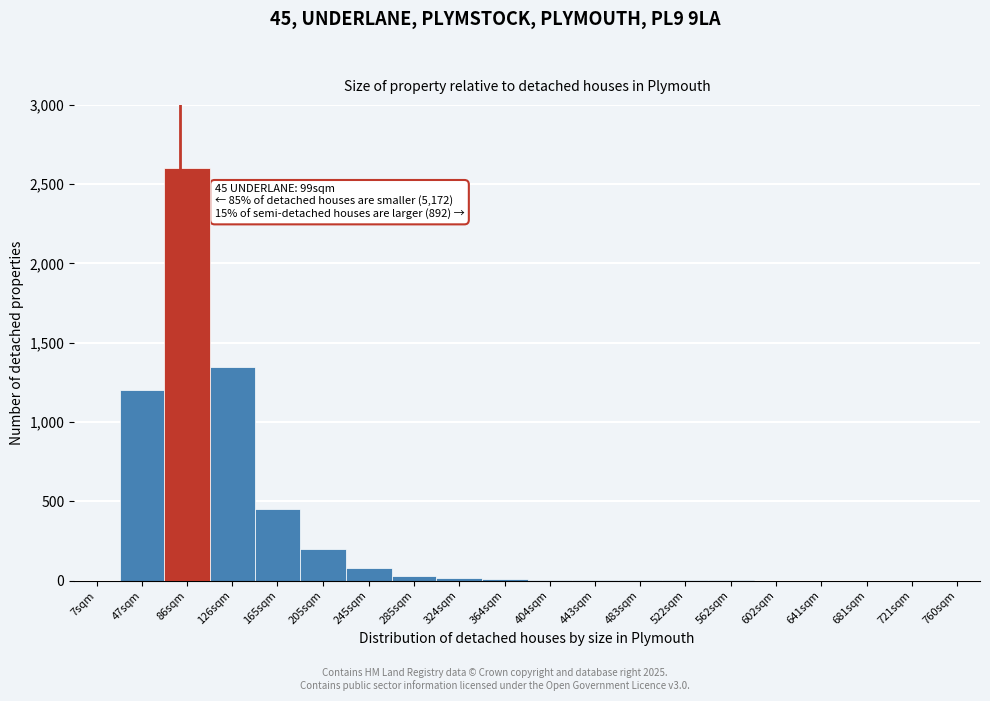

Which has a higher value, 245sqm or 205sqm?

205sqm